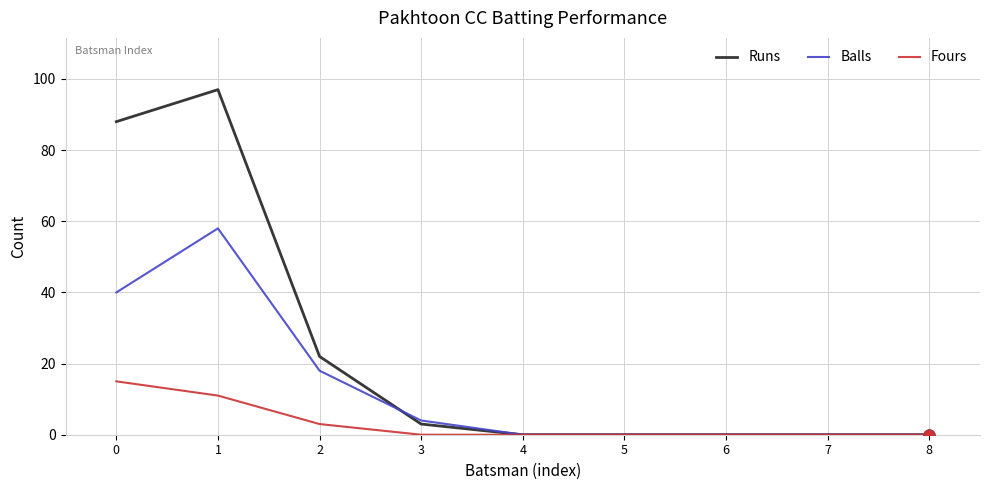

What are all the series names shown in the legend?

Runs, Balls, Fours